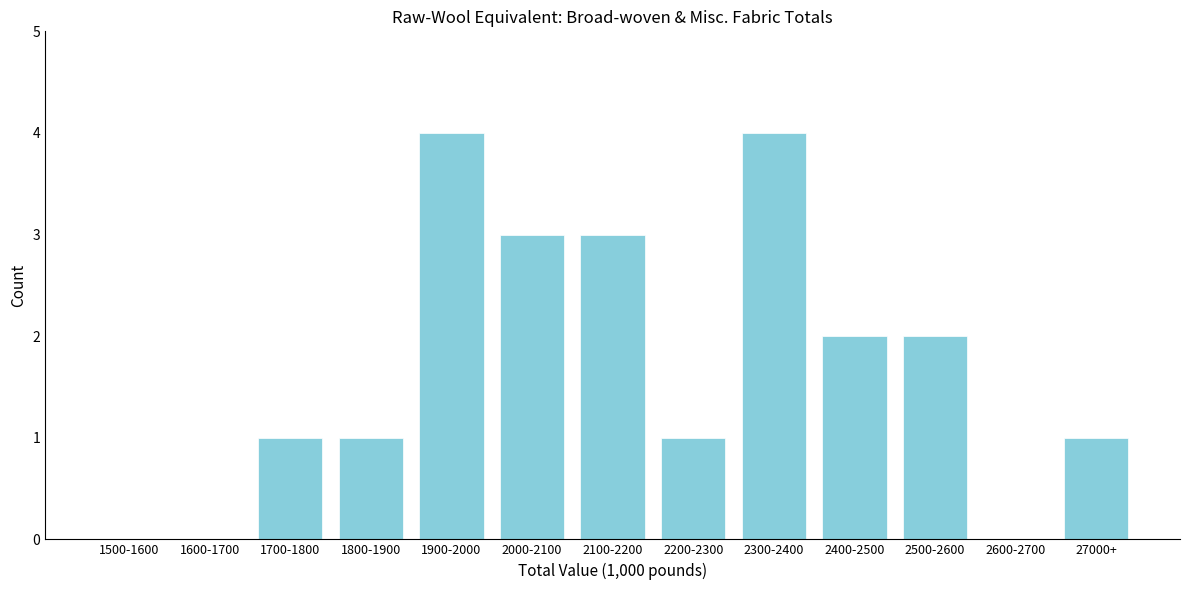

Reading right to left, extract all data points from this chart.

27000+=1	2600-2700=0	2500-2600=2	2400-2500=2	2300-2400=4	2200-2300=1	2100-2200=3	2000-2100=3	1900-2000=4	1800-1900=1	1700-1800=1	1600-1700=0	1500-1600=0